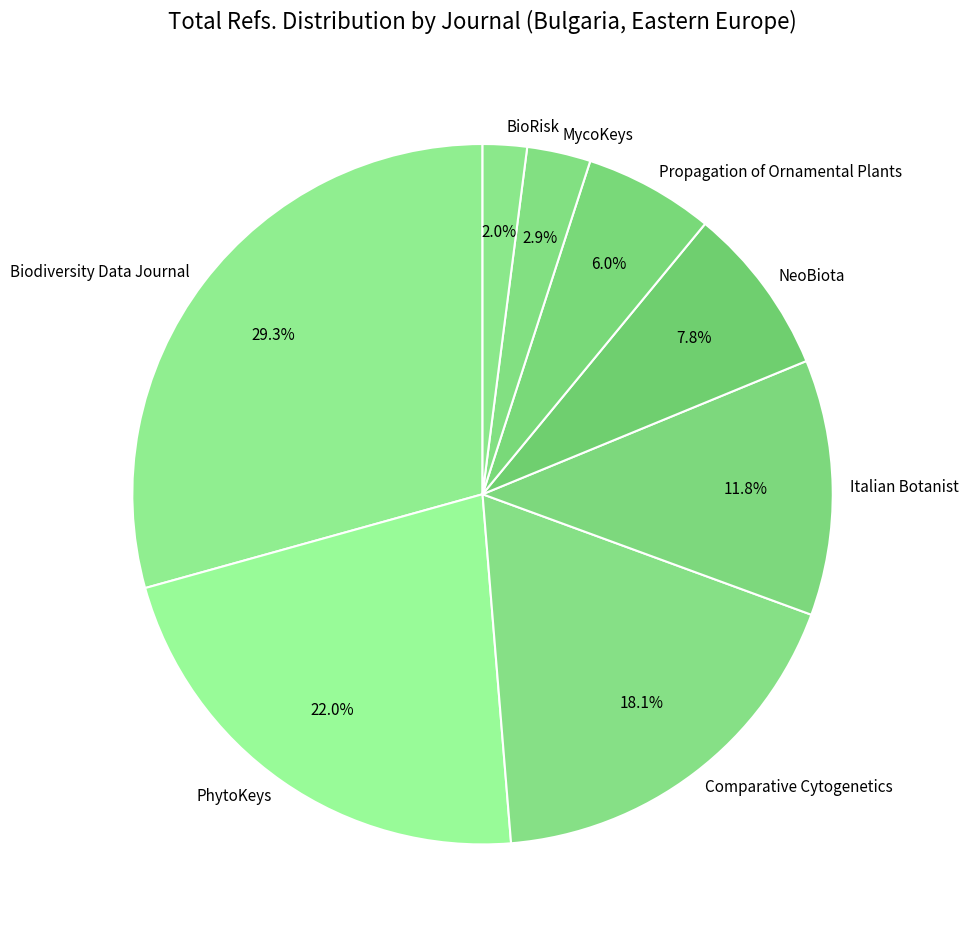

Does Propagation of Ornamental Plants account for over 50% of the chart?

No